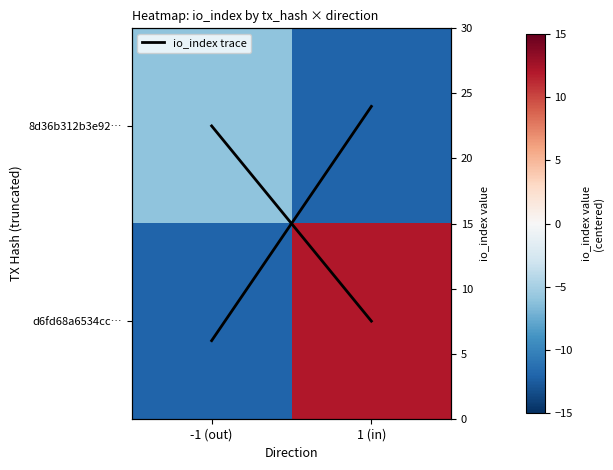

True or false: 8d36b312b3e92… has a value of -9 at -1 (out).

False